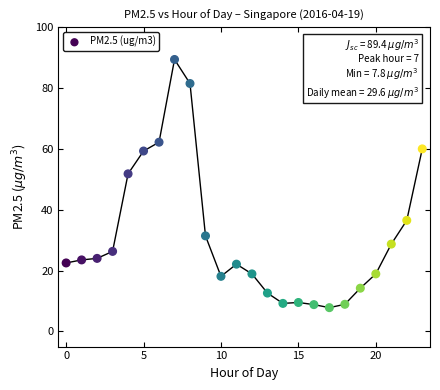

What Y value in the scatter plot is closest to 48?

51.8